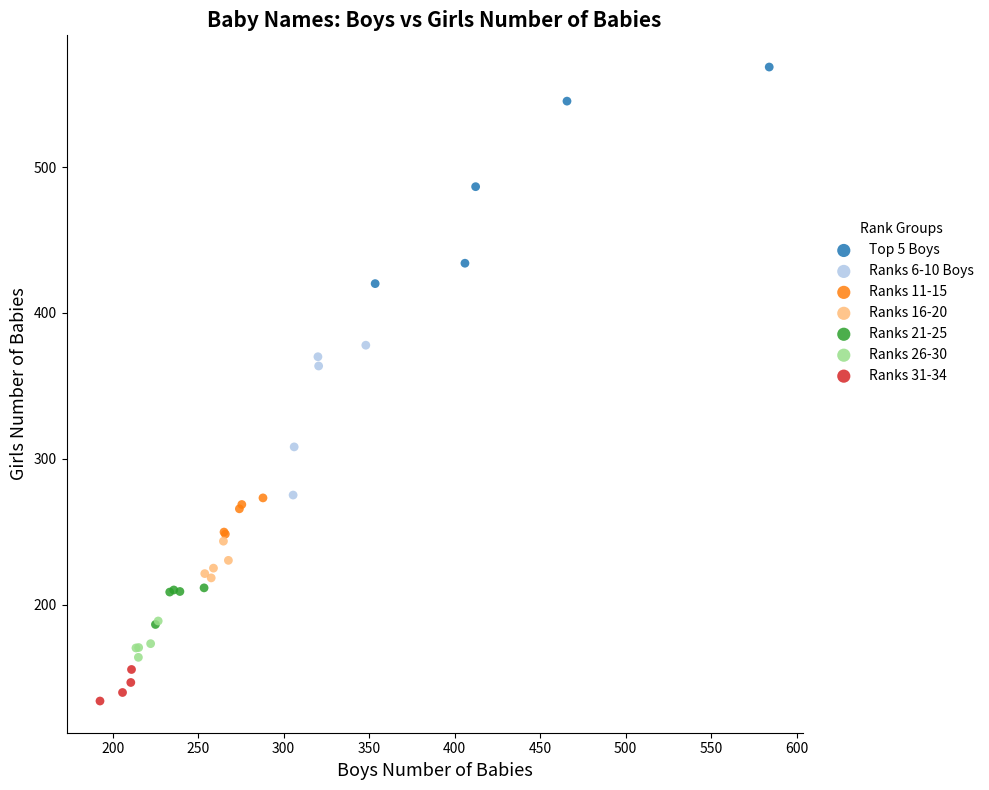

What are all the series names shown in the legend?

Top 5 Boys, Ranks 6-10 Boys, Ranks 11-15, Ranks 16-20, Ranks 21-25, Ranks 26-30, Ranks 31-34